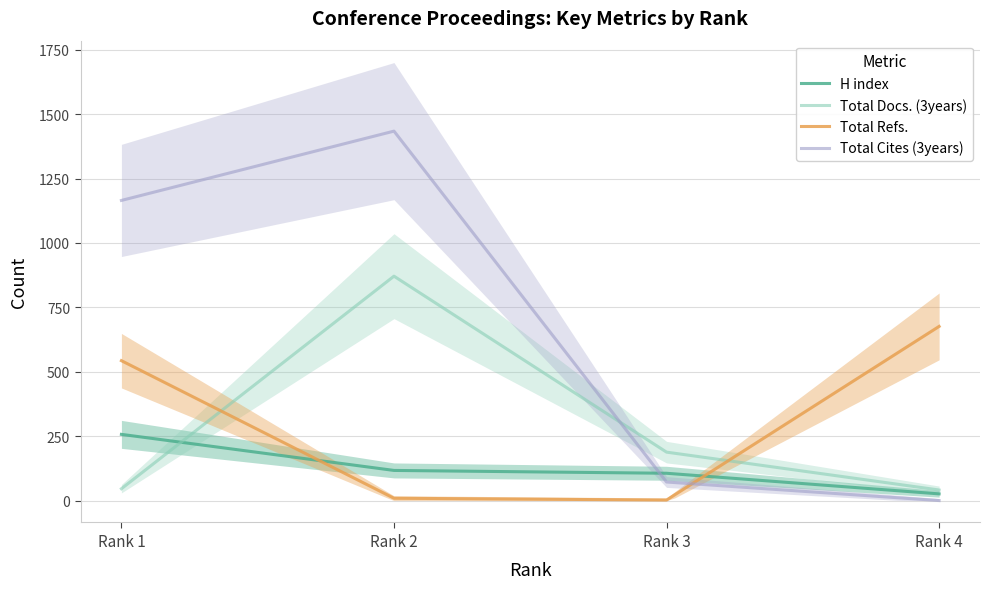

How many lines are shown in the chart?

4